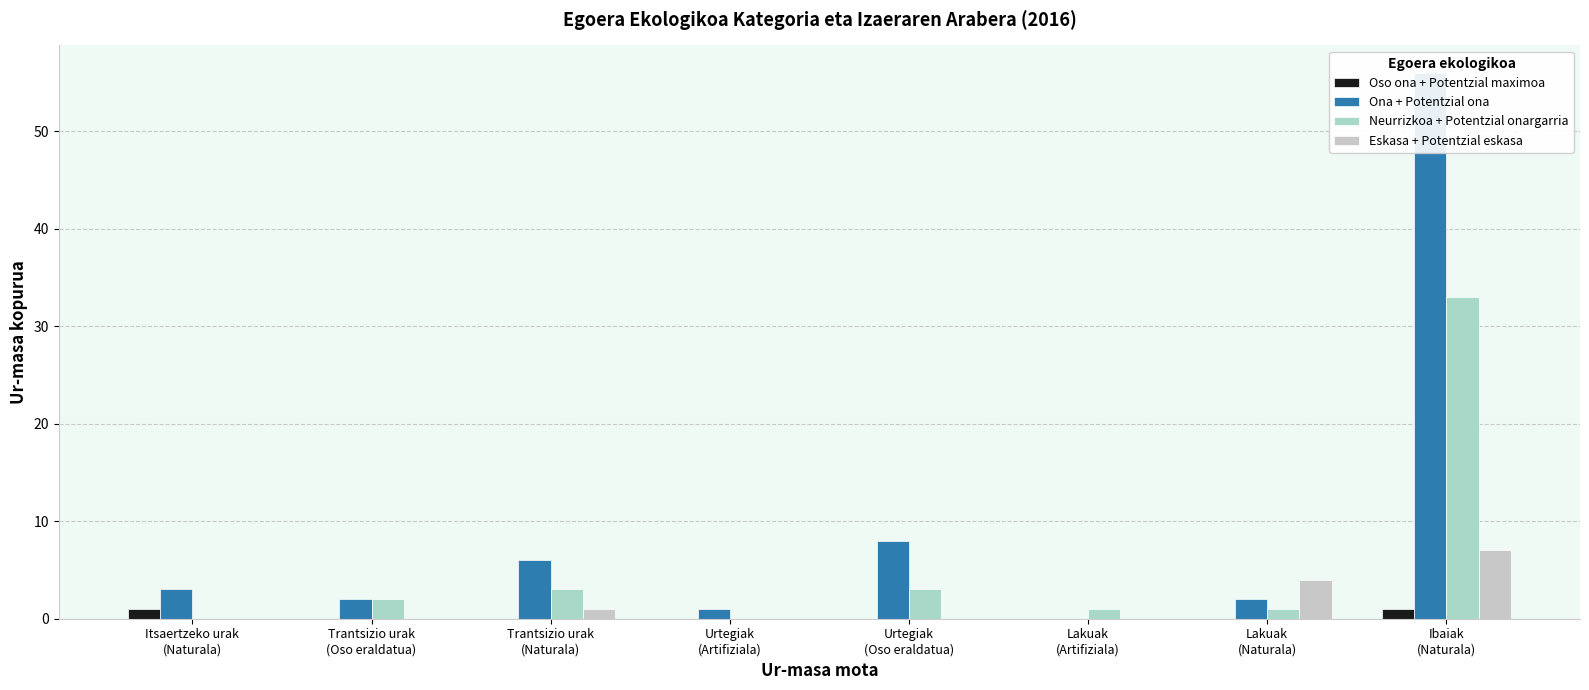

What is the difference between the Neurrizkoa + Potentzial onargarria values at Trantsizio urak
(Oso eraldatua) and Lakuak
(Artifiziala)?

1